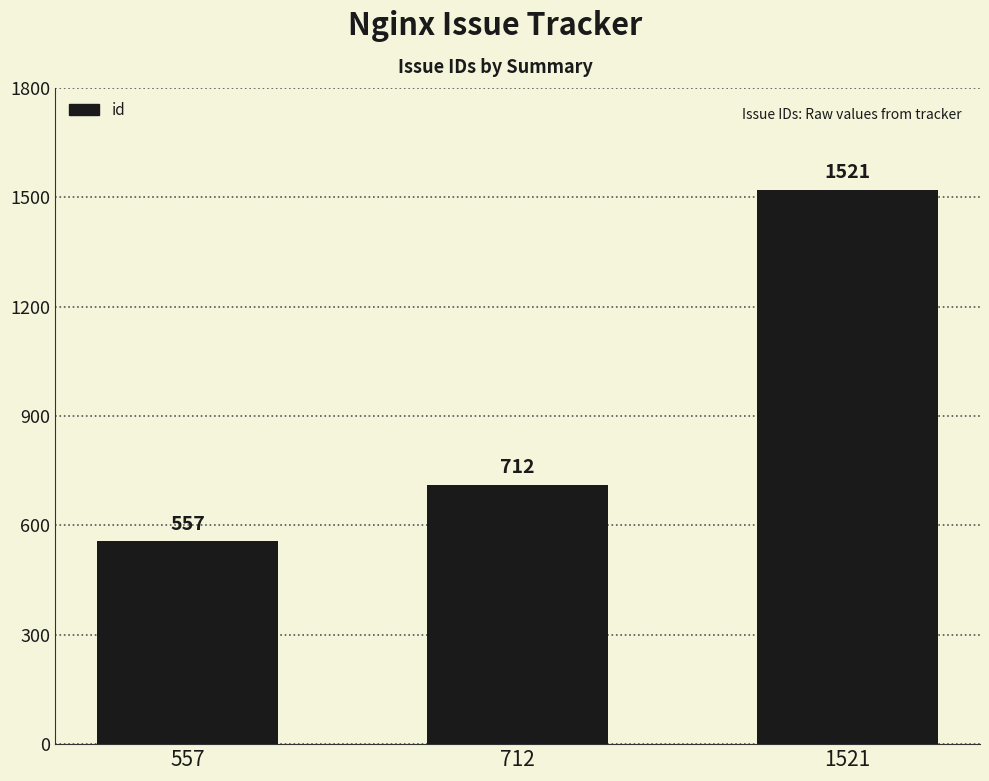

What is the change in value from 557 to 712?

+155